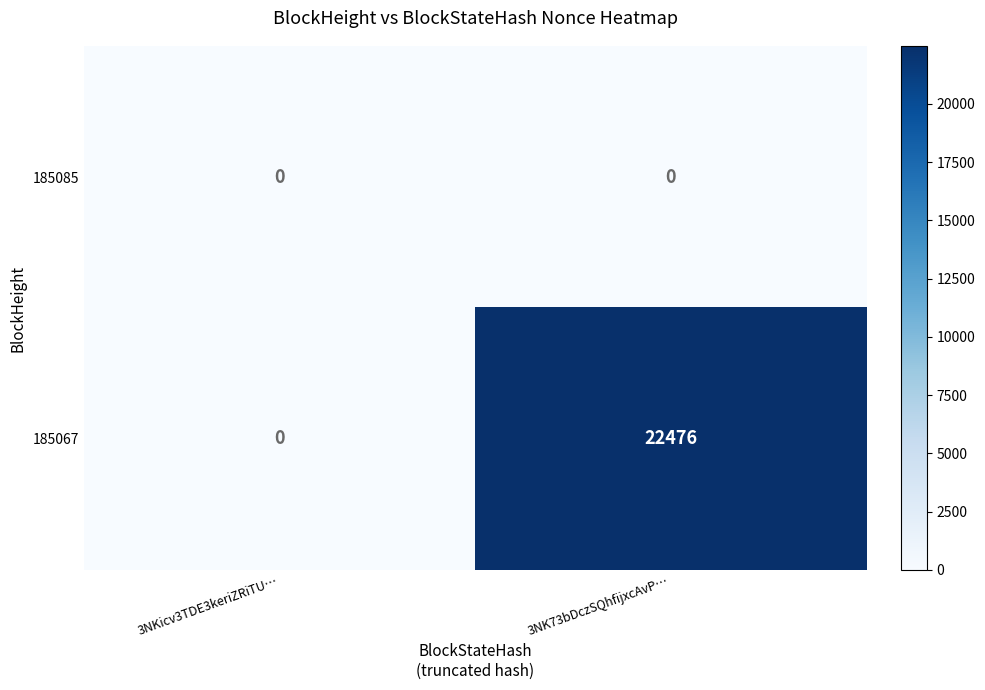

True or false: 185085 has a value of 0 at 3NKicv3TDE3keriZRiTU….

True